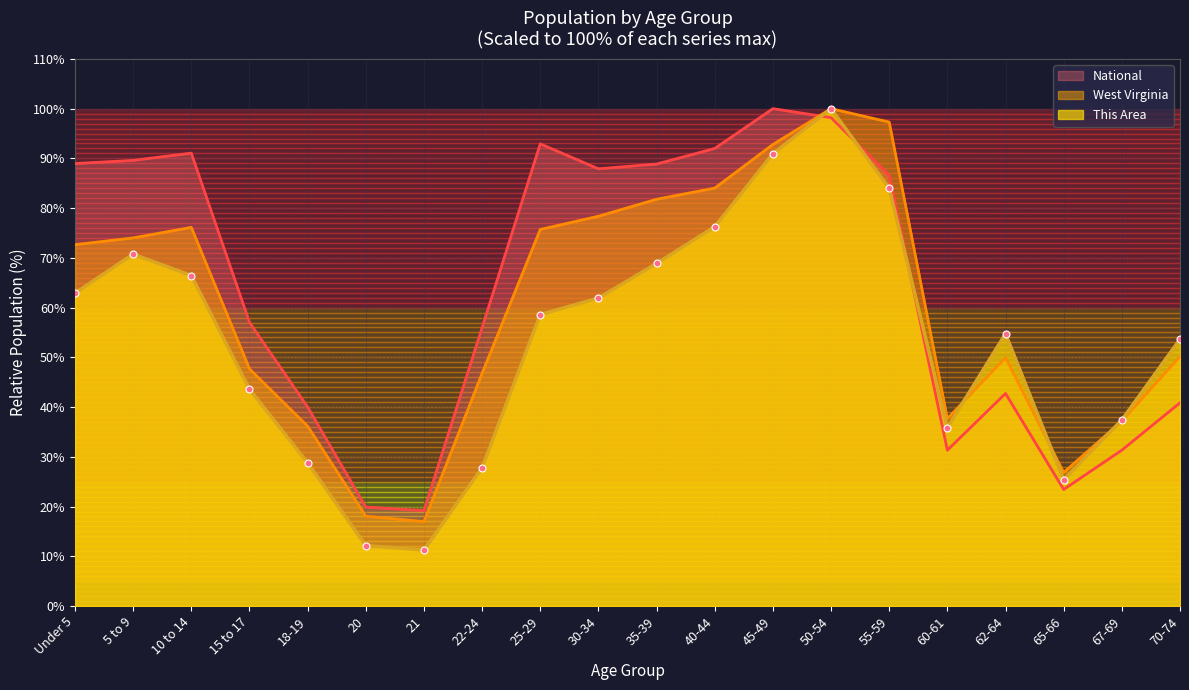

In West Virginia, how many points are lower than both neighbors (excluding endpoints)?

3